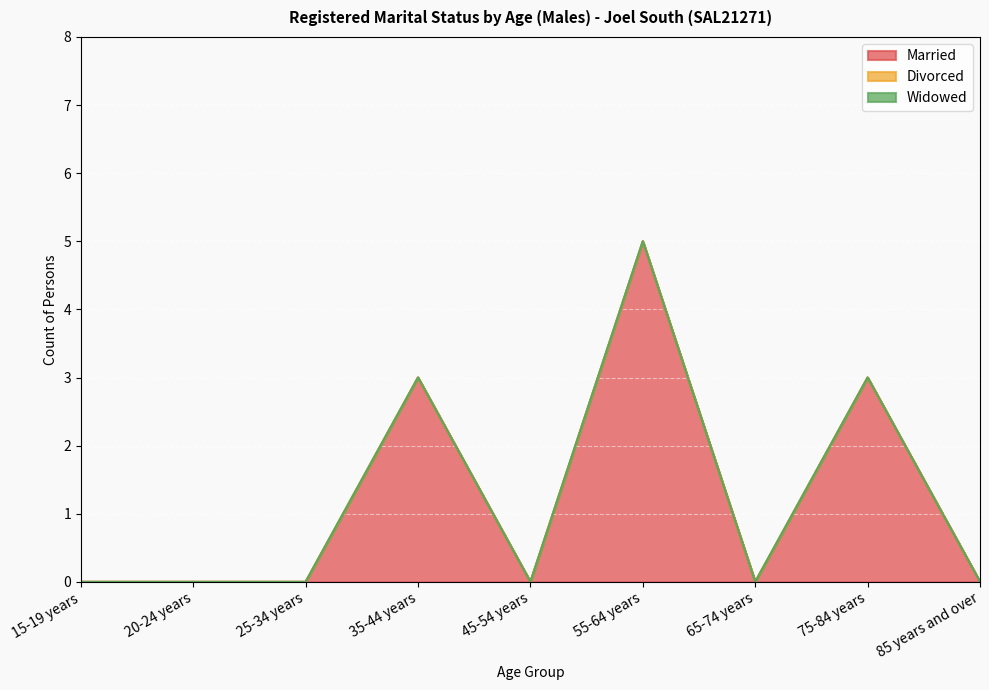

The Married series shows 2 at 65-74 years. True or false?

False